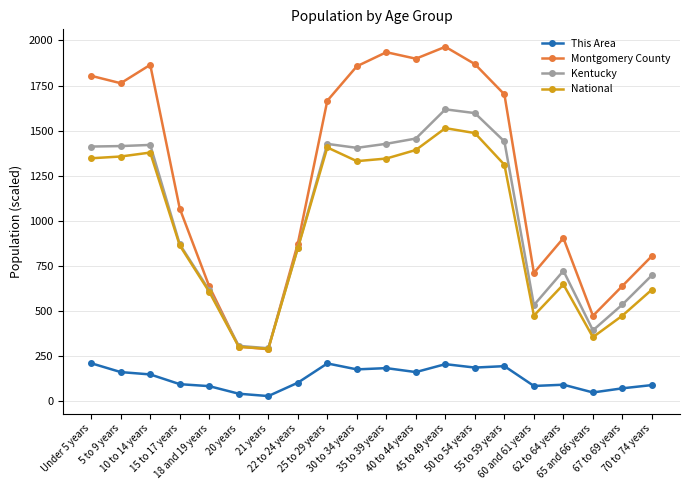

In National, how many points are lower than both neighbors (excluding endpoints)?

4